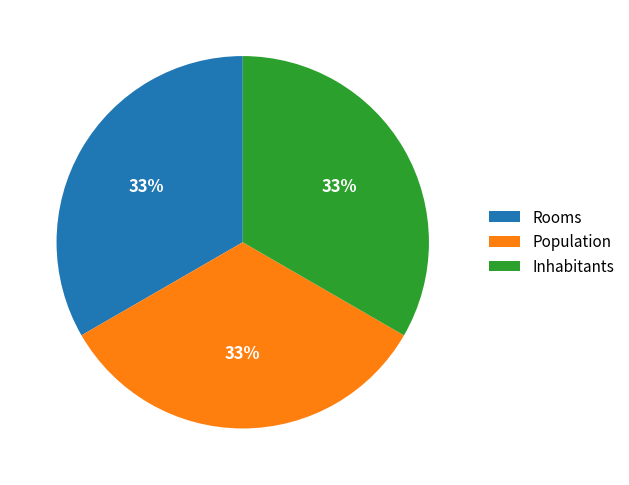

Approximately how many times larger is the value at Population compared to Inhabitants?

1.0